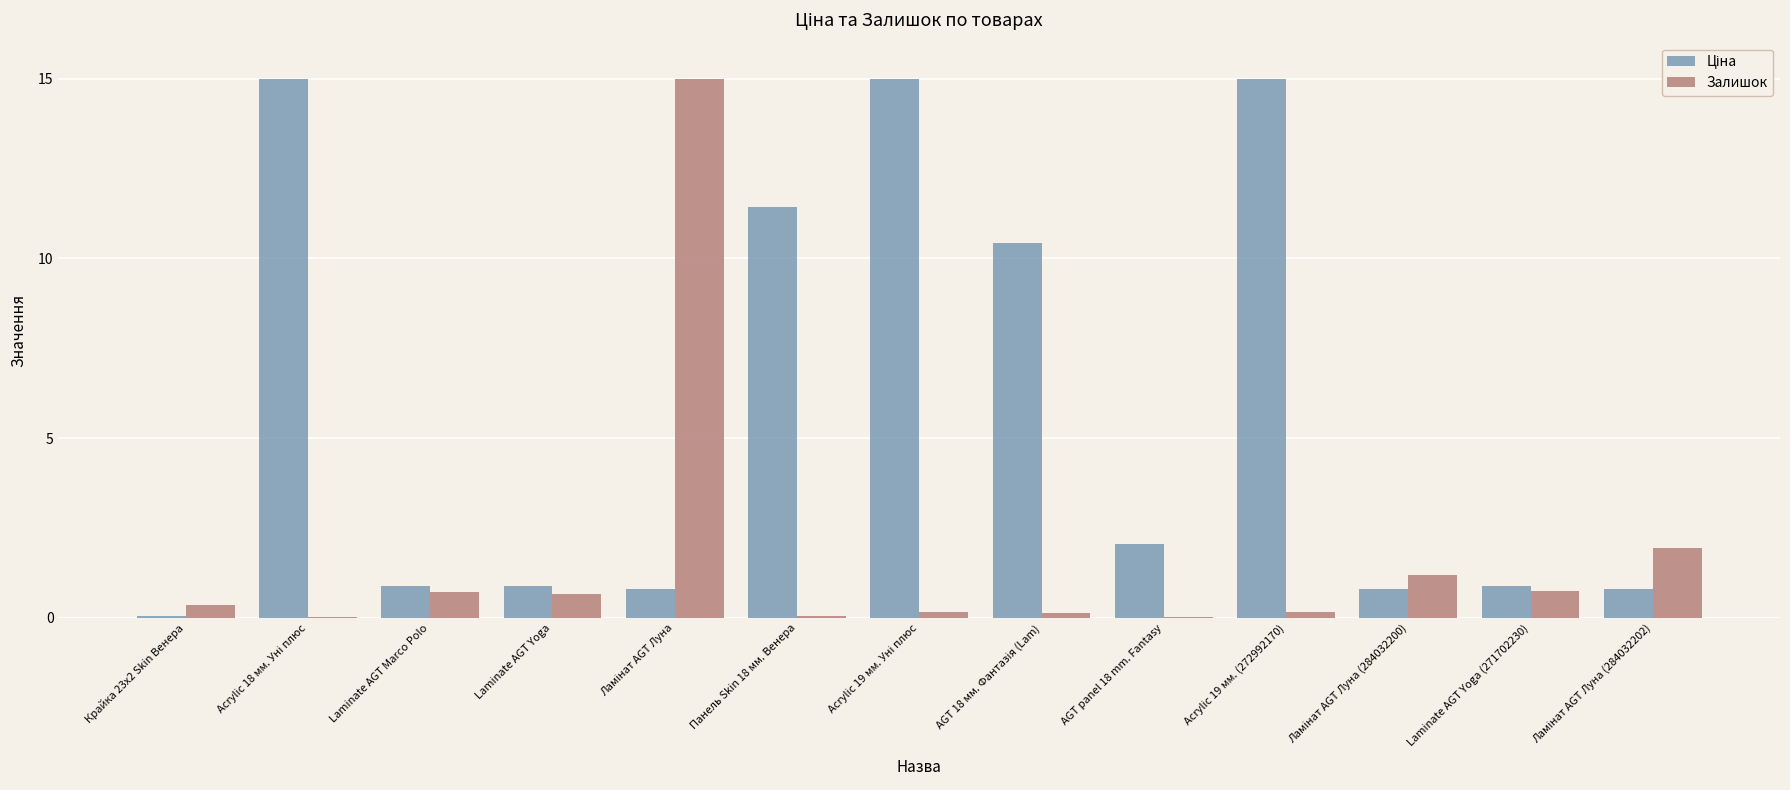

The value of Залишок at Laminate AGT Marco Polo is 0.7. True or false?

True